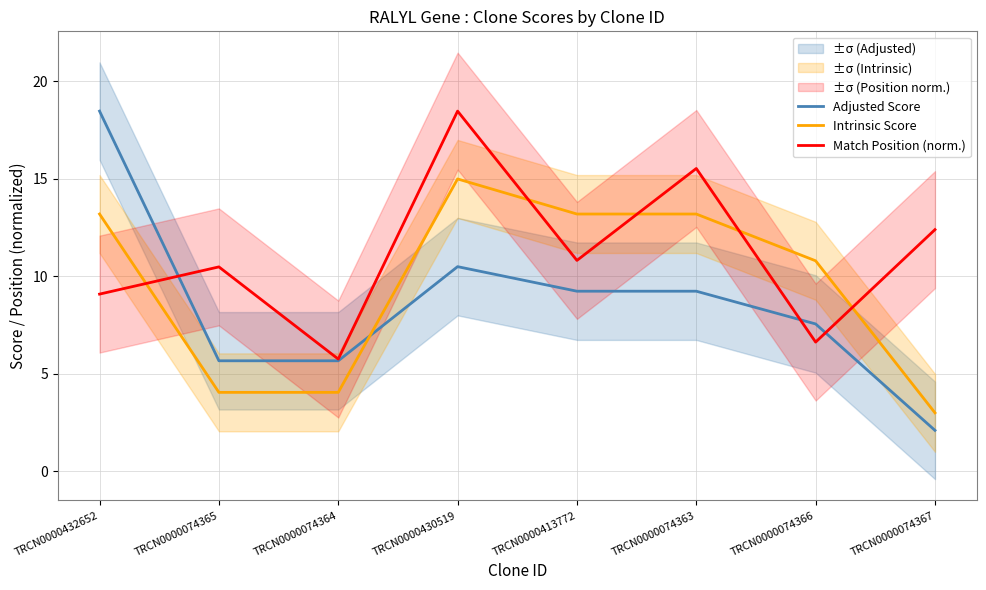

How many times do Match Position (norm.) and Adjusted Score cross each other?

3